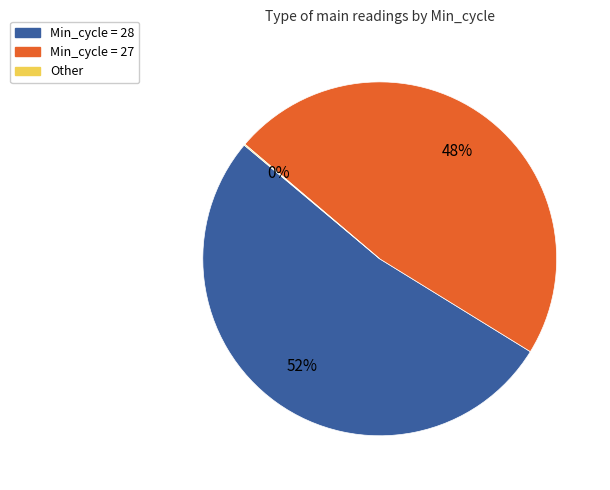

Does any single category account for the majority?

Yes